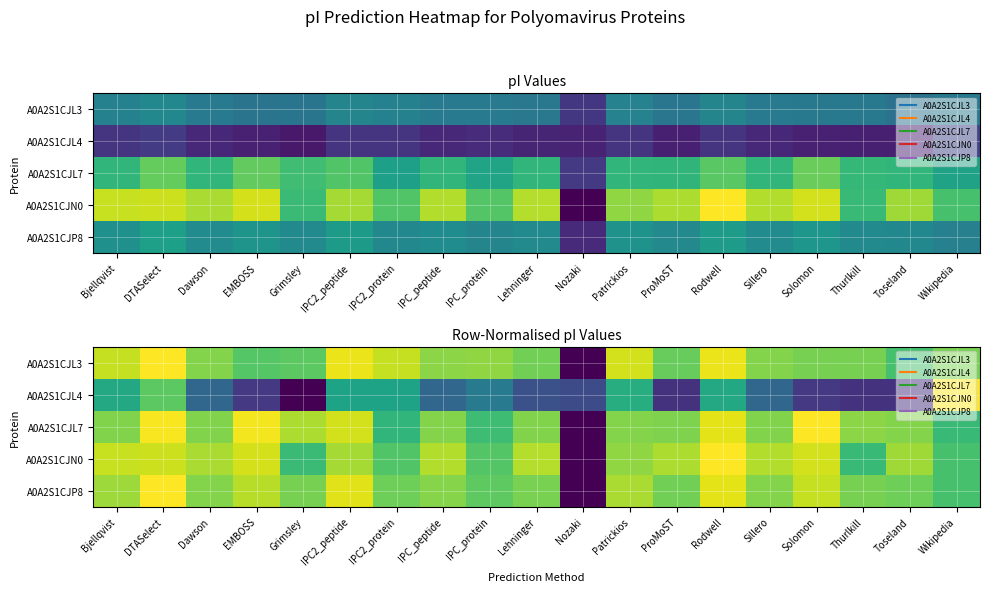

What value does the A0A2S1CJN0 series have at Lehninger?

0.9